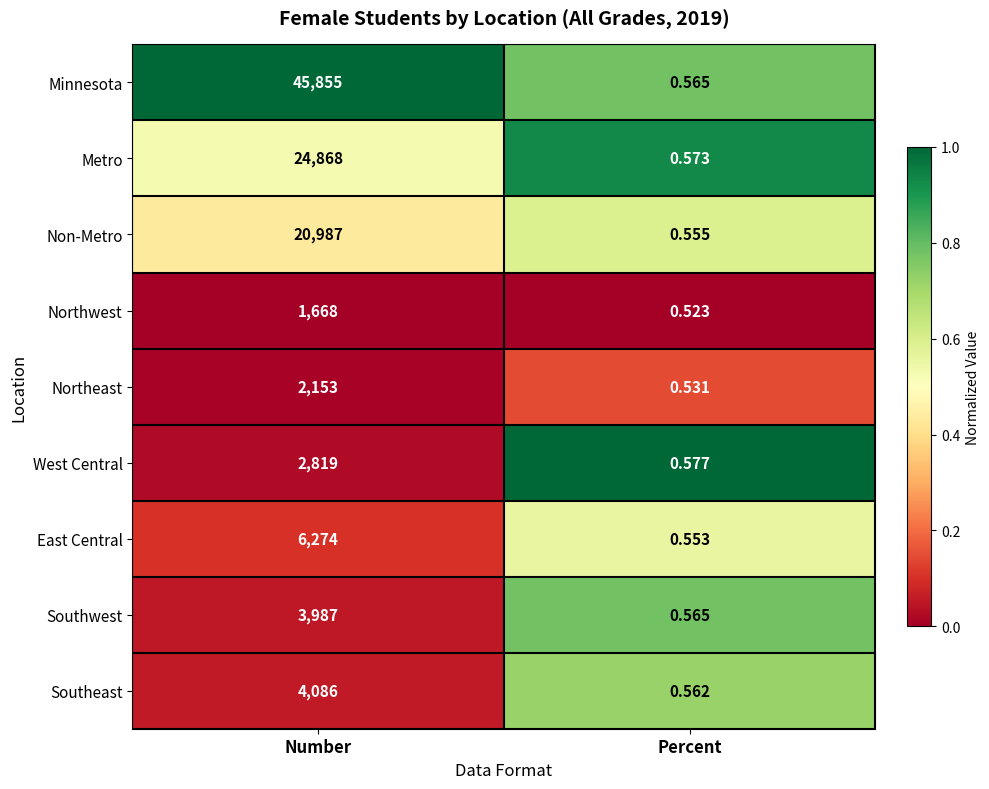

Is the value of West Central at Number greater than the value of Metro at Percent?

Yes